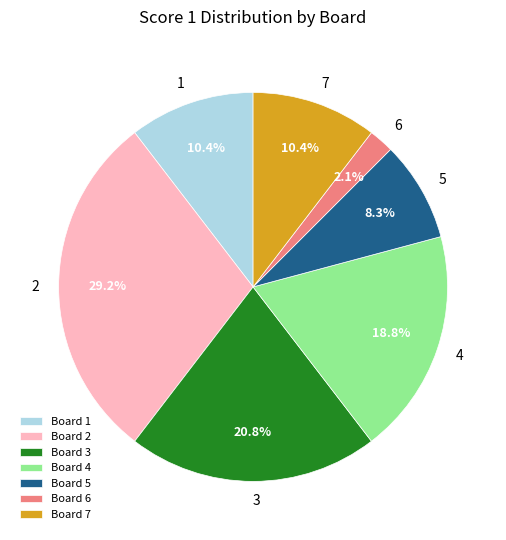

What is the total percentage of Board 7 and Board 4?

29.2%